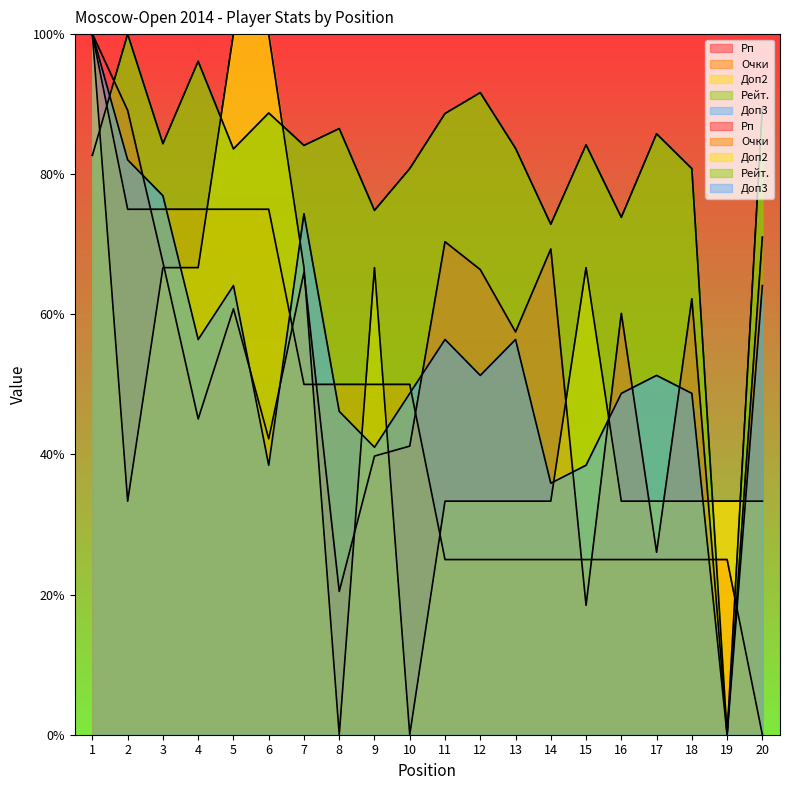

Reading left to right, what are all the values shown in this chart?

Рп: 1=100.0	2=89.1	3=67.4	4=45.1	5=60.8	6=42.2	7=66.0	8=20.5	9=39.8	10=41.2	11=70.4	12=66.4	13=57.5	14=69.3	15=18.5	16=60.1	17=26.0	18=62.2	19=0.0	20=71.0
Очки: 1=100.0	2=75.0	3=75.0	4=75.0	5=75.0	6=75.0	7=50.0	8=50.0	9=50.0	10=50.0	11=25.0	12=25.0	13=25.0	14=25.0	15=25.0	16=25.0	17=25.0	18=25.0	19=25.0	20=0.0
Доп2: 1=100.0	2=33.3	3=66.7	4=66.7	5=100.0	6=100.0	7=66.7	8=0.0	9=66.7	10=0.0	11=33.3	12=33.3	13=33.3	14=33.3	15=66.7	16=33.3	17=33.3	18=33.3	19=33.3	20=33.3
Рейт.: 1=82.7	2=100.0	3=84.4	4=96.1	5=83.6	6=88.7	7=84.1	8=86.5	9=74.8	10=80.8	11=88.7	12=91.6	13=83.7	14=72.8	15=84.2	16=73.8	17=85.8	18=80.8	19=0.0	20=89.3
Доп3: 1=100.0	2=82.1	3=76.9	4=56.4	5=64.1	6=38.5	7=74.4	8=46.2	9=41.0	10=48.7	11=56.4	12=51.3	13=56.4	14=35.9	15=38.5	16=48.7	17=51.3	18=48.7	19=0.0	20=64.1